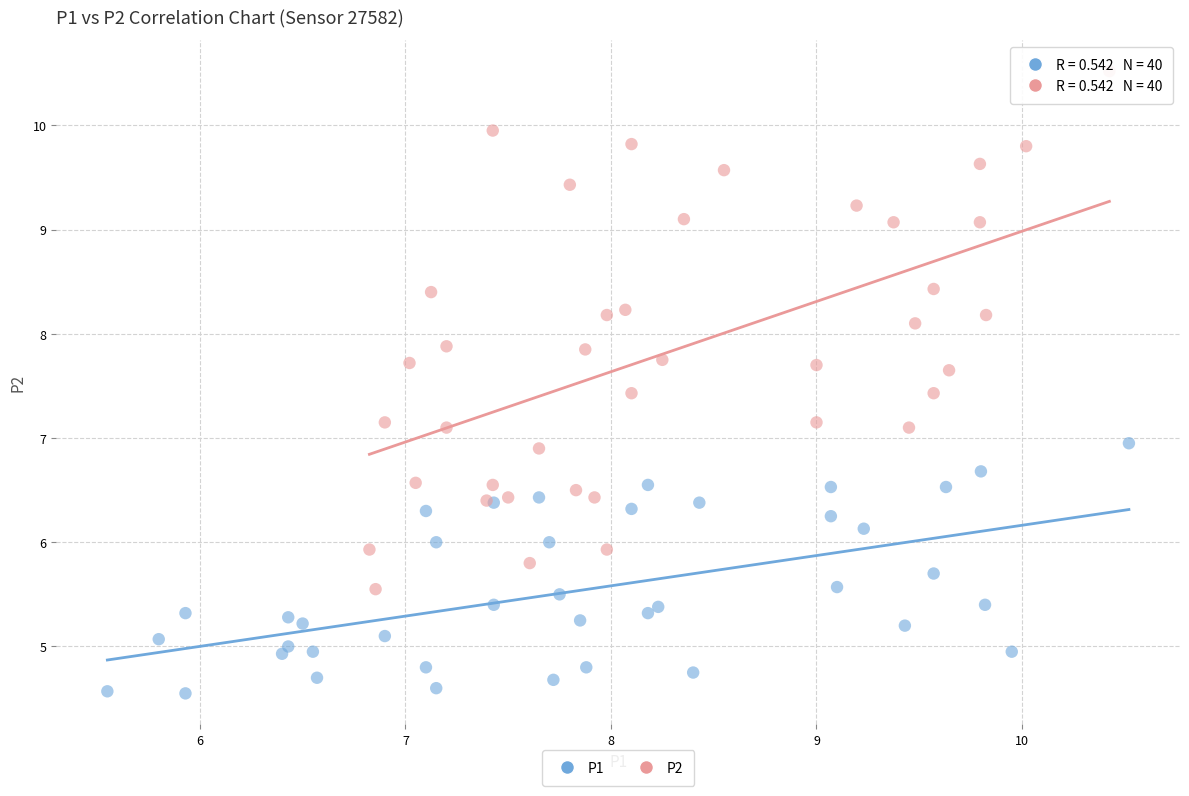

Which series reaches the minimum Y coordinate?

P1